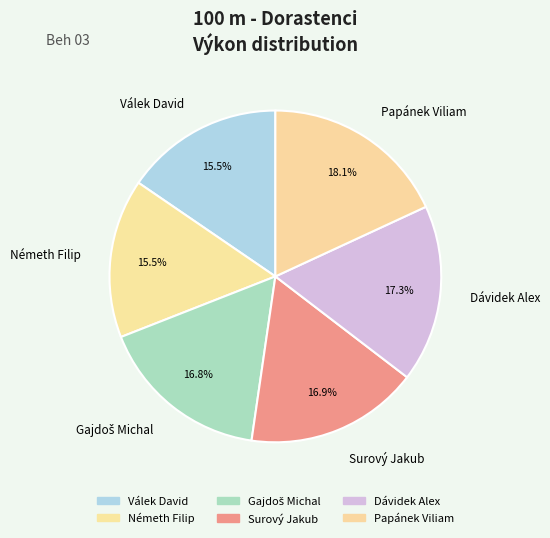

Is Németh Filip the majority of the pie?

No